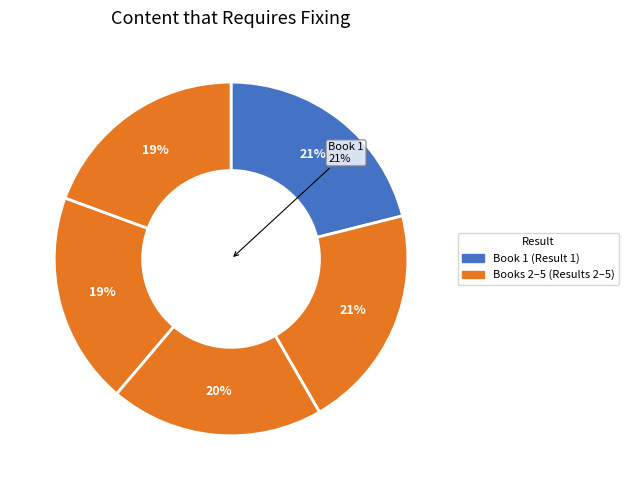

Is there any slice that represents more than half of the pie?

No